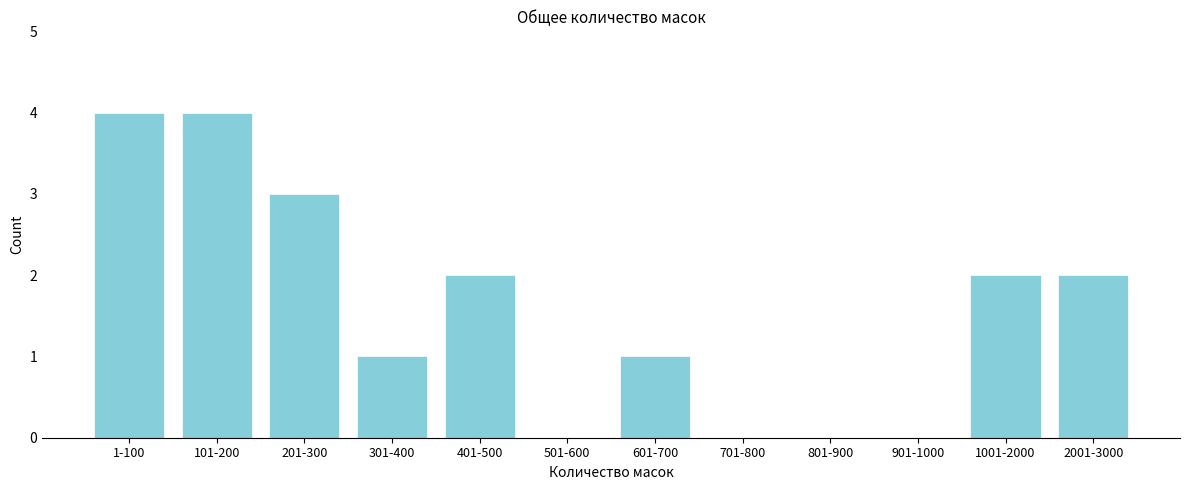

Reading left to right, what are all the values shown in this chart?

1-100=4	101-200=4	201-300=3	301-400=1	401-500=2	501-600=0	601-700=1	701-800=0	801-900=0	901-1000=0	1001-2000=2	2001-3000=2